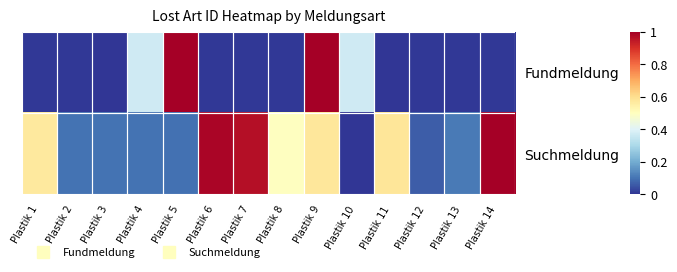

Reading right to left, extract all data points from this chart.

Fundmeldung: Plastik 14=0.0	Plastik 13=0.0	Plastik 12=0.0	Plastik 11=0.0	Plastik 10=0.4	Plastik 9=1.0	Plastik 8=0.0	Plastik 7=0.0	Plastik 6=0.0	Plastik 5=1.0	Plastik 4=0.4	Plastik 3=0.0	Plastik 2=0.0	Plastik 1=0.0
Suchmeldung: Plastik 14=1.0	Plastik 13=0.1	Plastik 12=0.1	Plastik 11=0.6	Plastik 10=0.0	Plastik 9=0.6	Plastik 8=0.5	Plastik 7=1.0	Plastik 6=1.0	Plastik 5=0.1	Plastik 4=0.1	Plastik 3=0.1	Plastik 2=0.1	Plastik 1=0.6